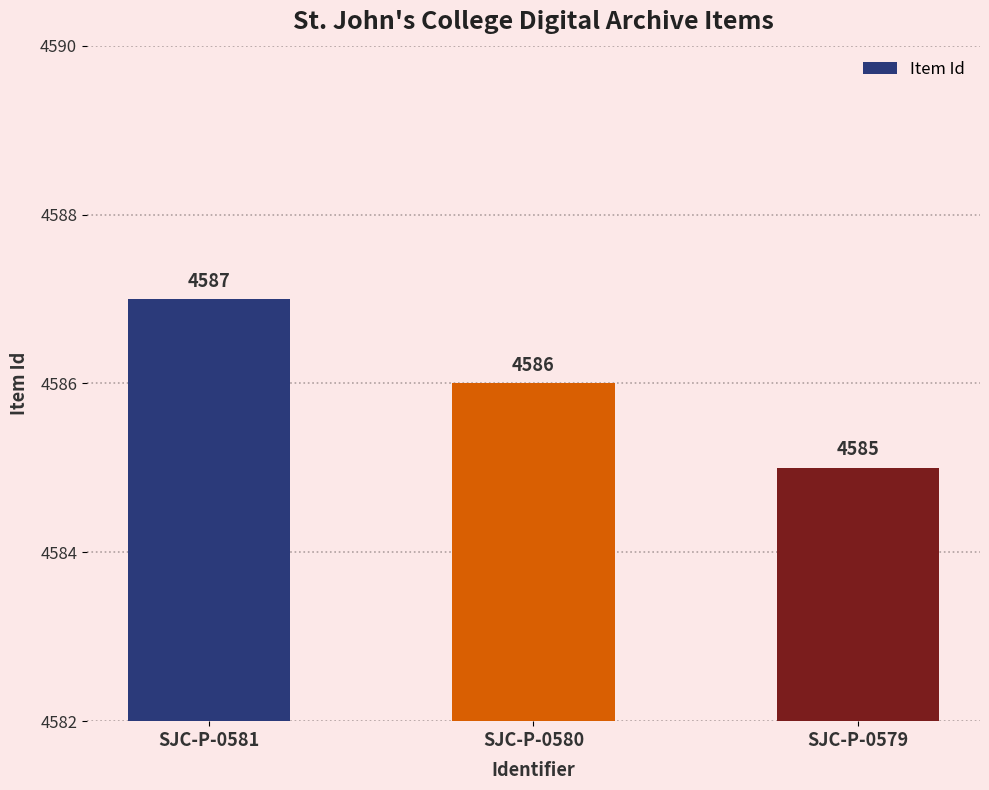

True or false: the data shows 1779 at SJC-P-0579.

False